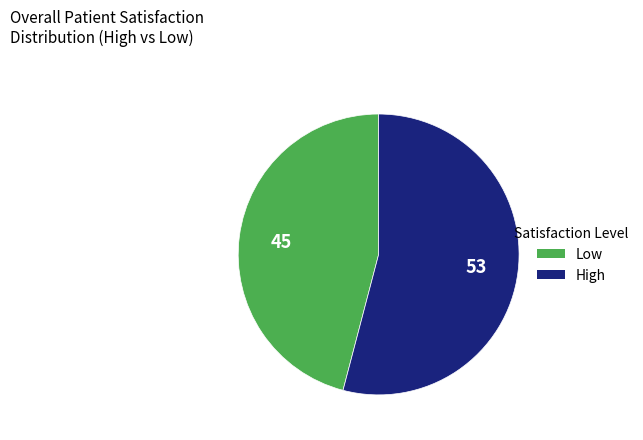

Does any single category account for the majority?

Yes